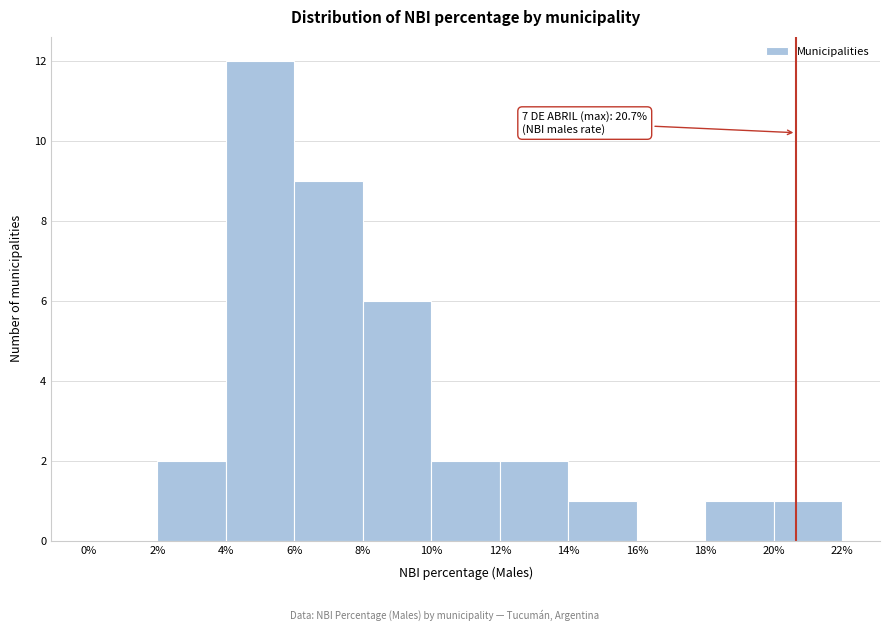

Which range on the x-axis has the tallest bar?

4% to 6%